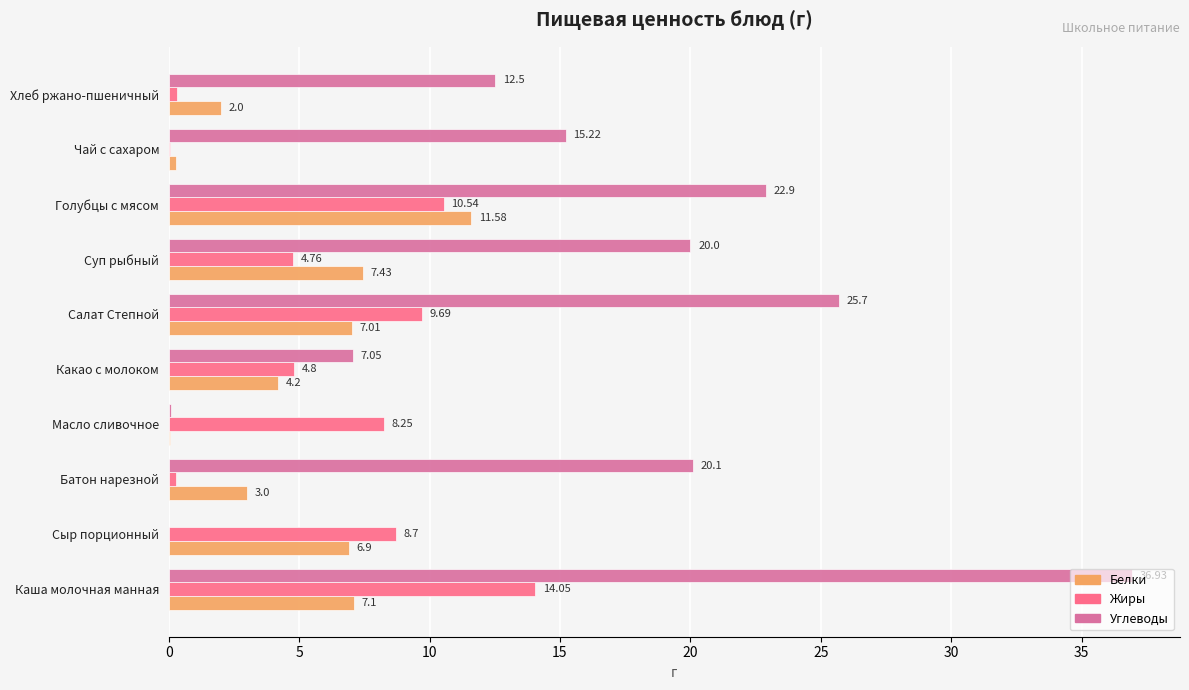

Which series has the largest total across all categories?

Углеводы